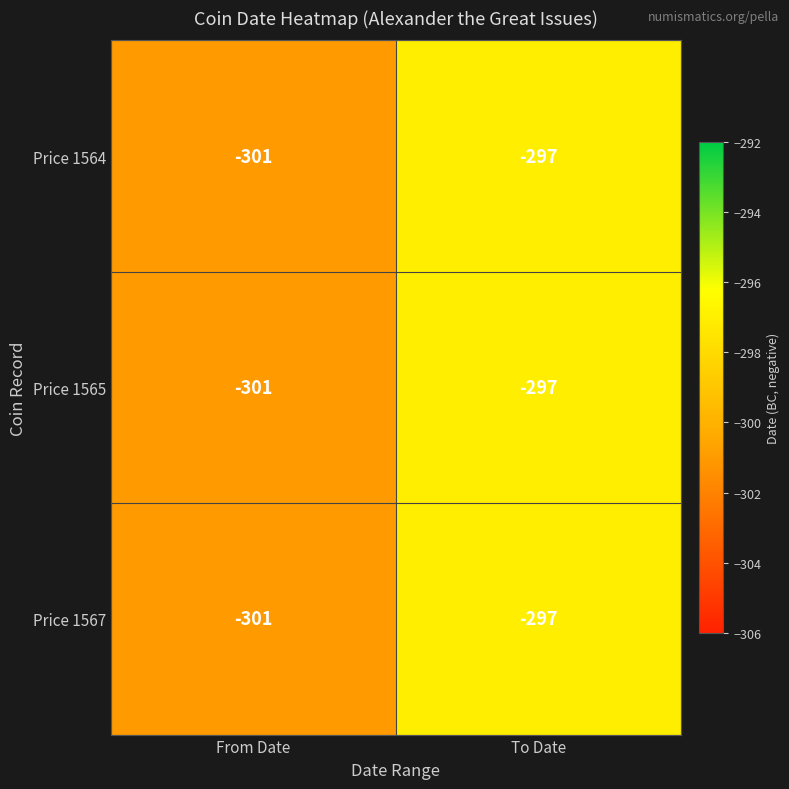

Is it true that Price 1567 equals -530 at From Date?

False